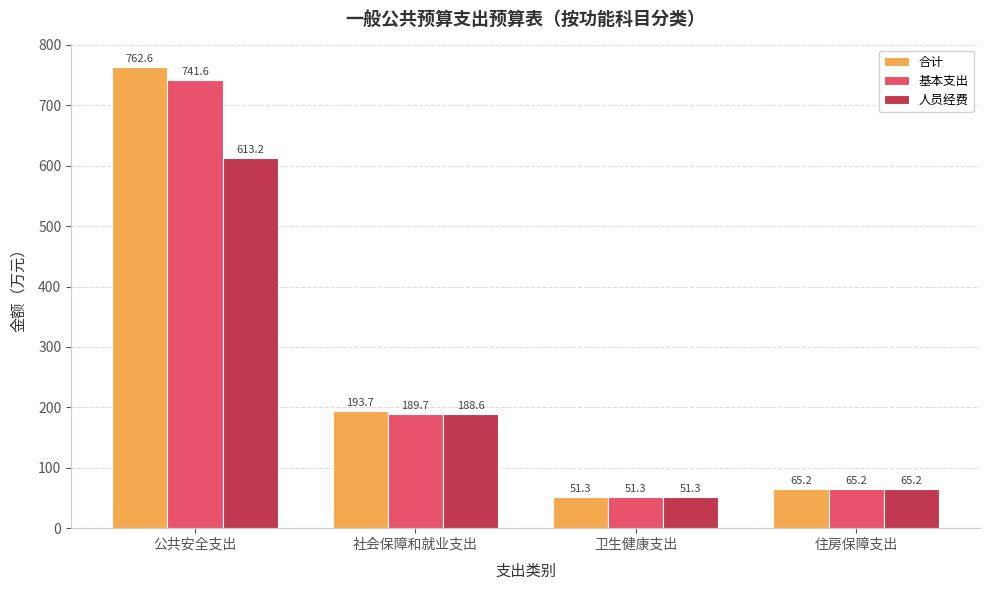

How many data points does each series have?

4